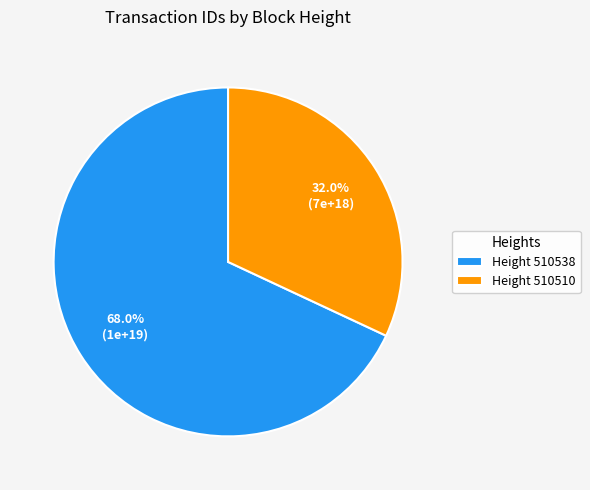

Which category accounts for the majority?

Height 510538